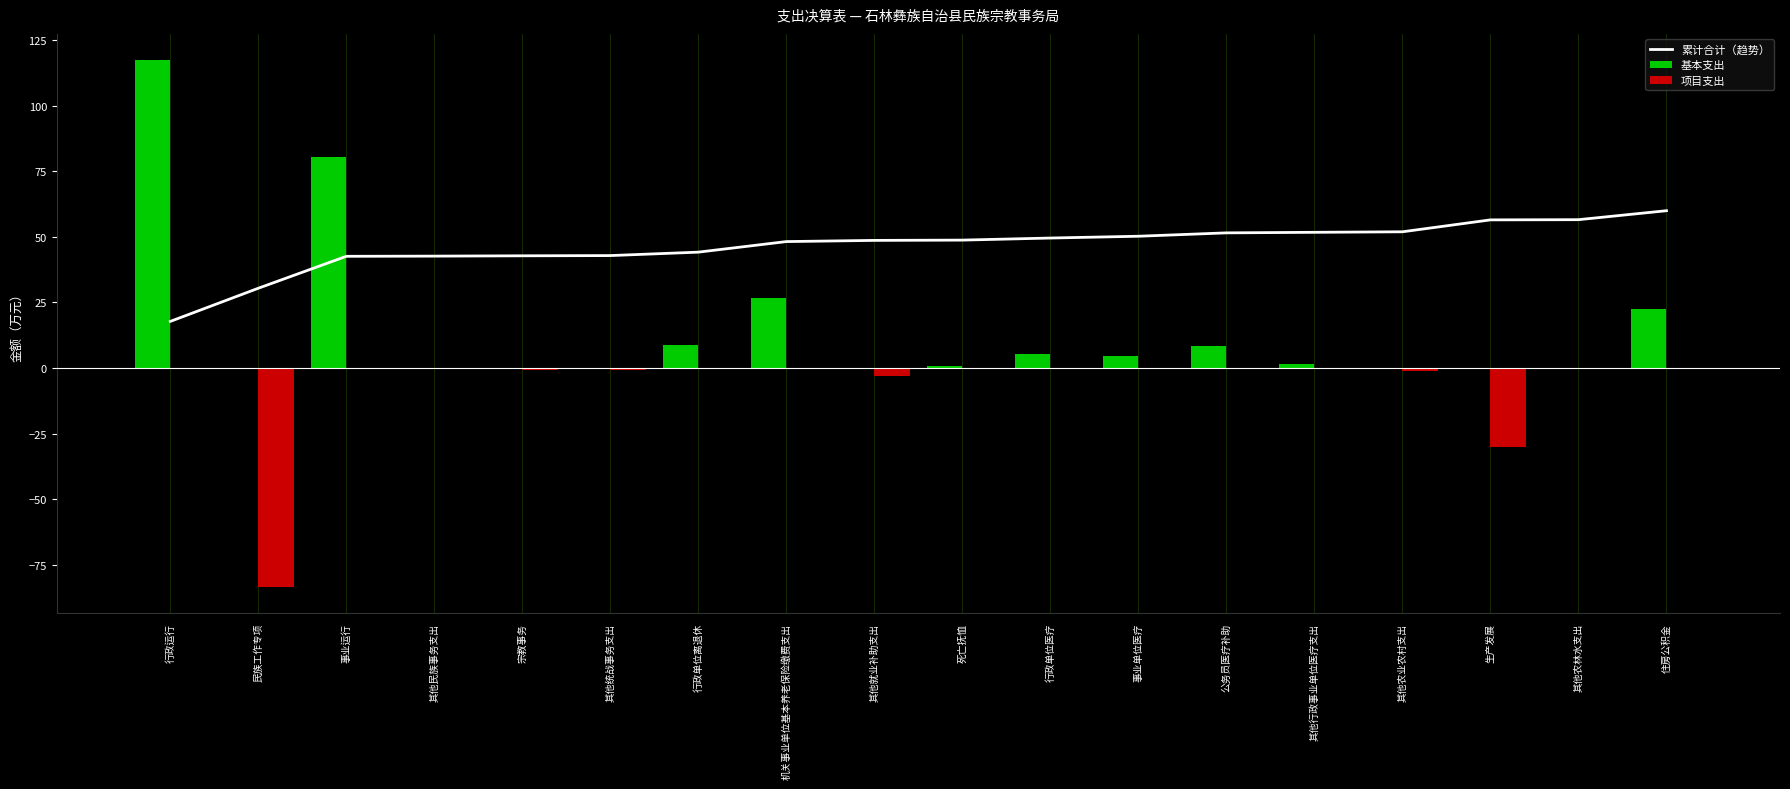

What is the difference between the maximum and minimum values in the 项目支出 series?

83.5